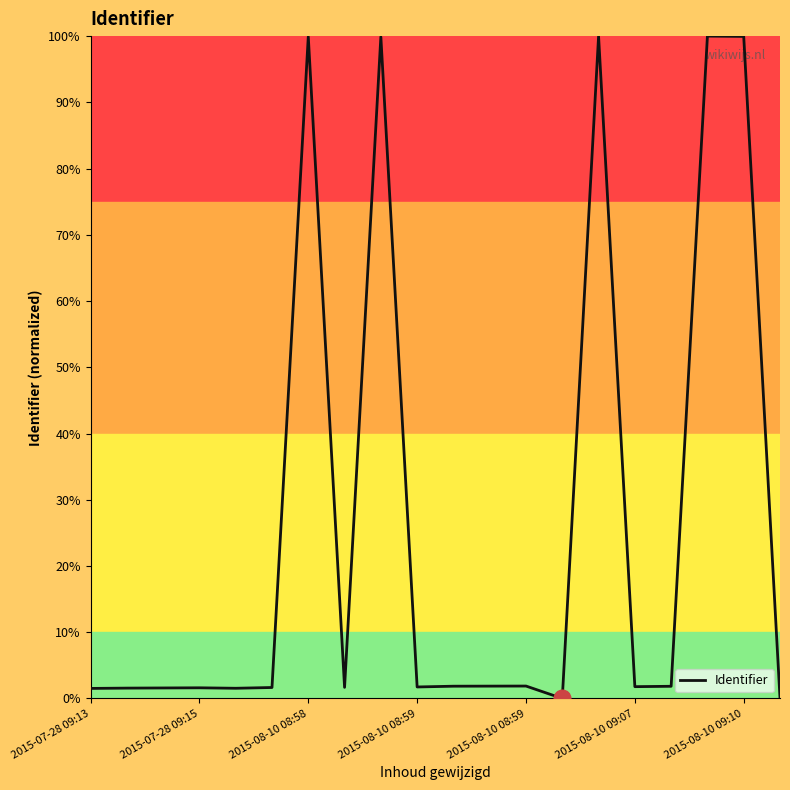

What is the difference between the maximum and minimum values?

100.0